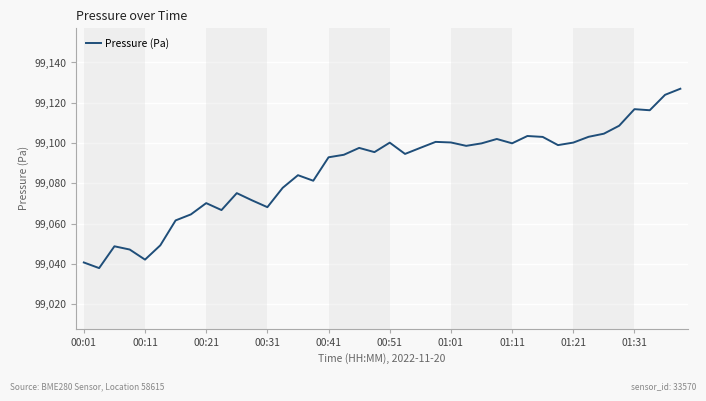

What is the minimum value shown in the chart?

99037.9